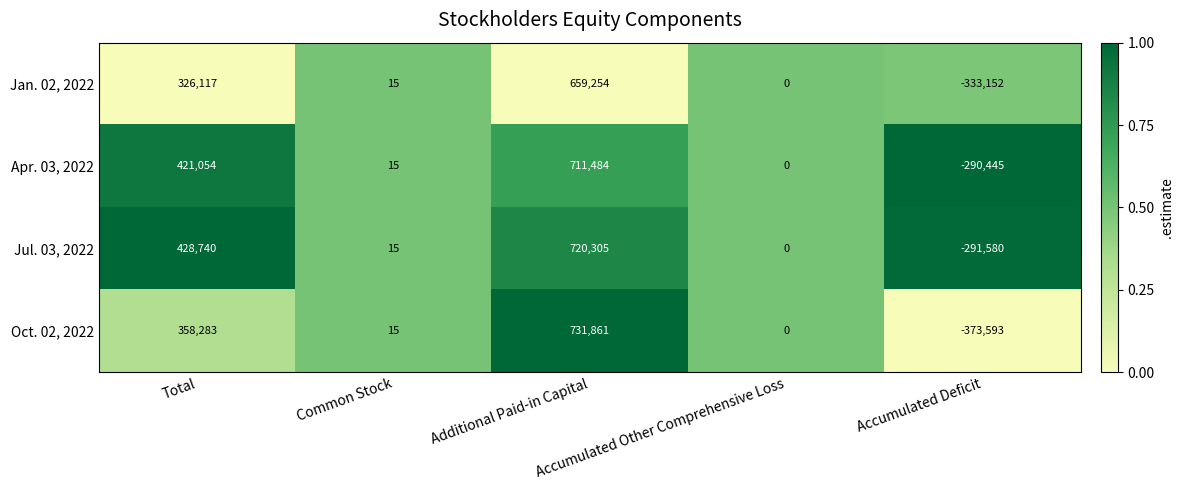

Which series has the largest total across all categories?

Jul. 03, 2022